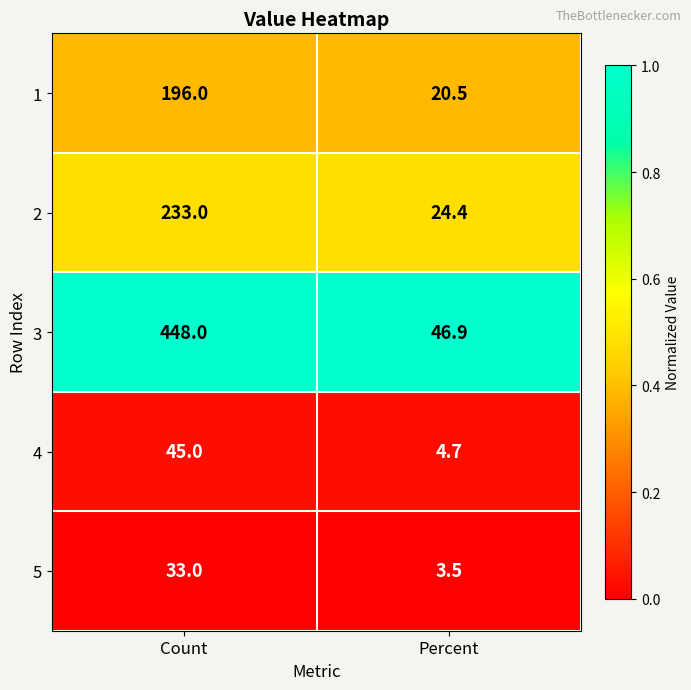

Which category has the lowest value across all series?

Percent